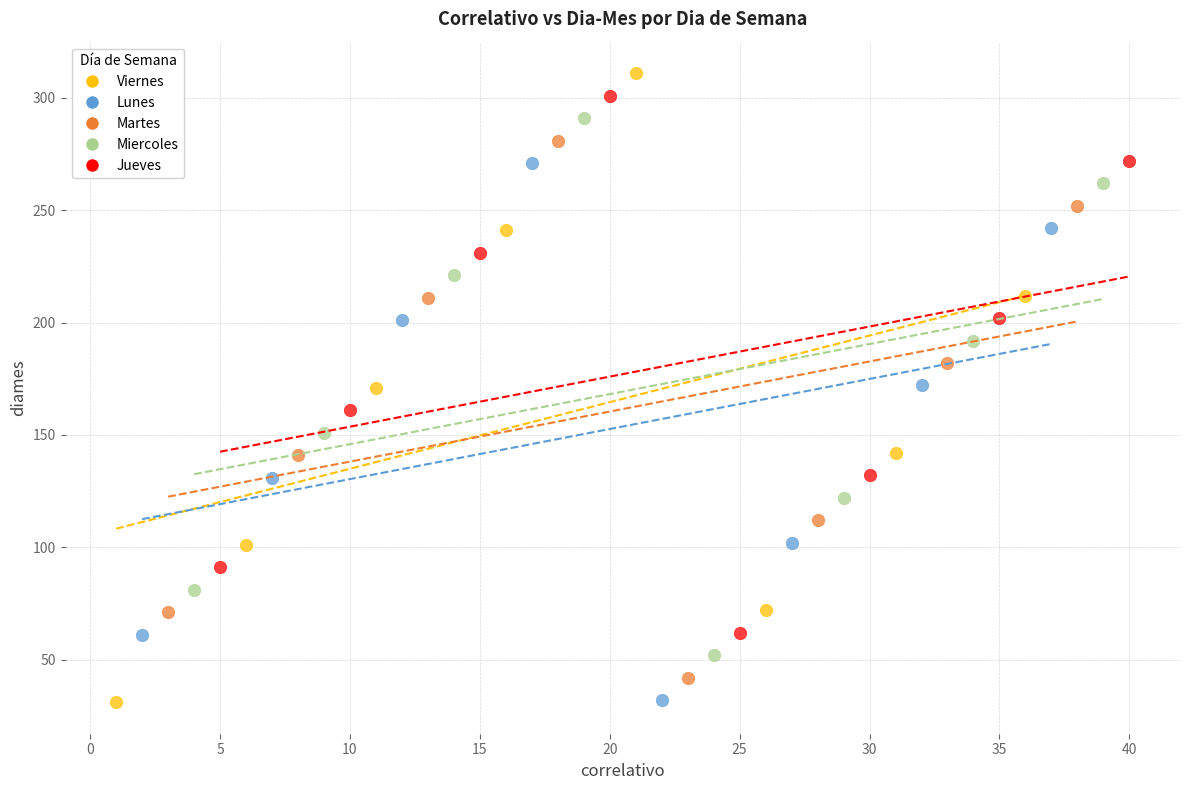

What are all the series names shown in the legend?

Viernes, Lunes, Martes, Miercoles, Jueves